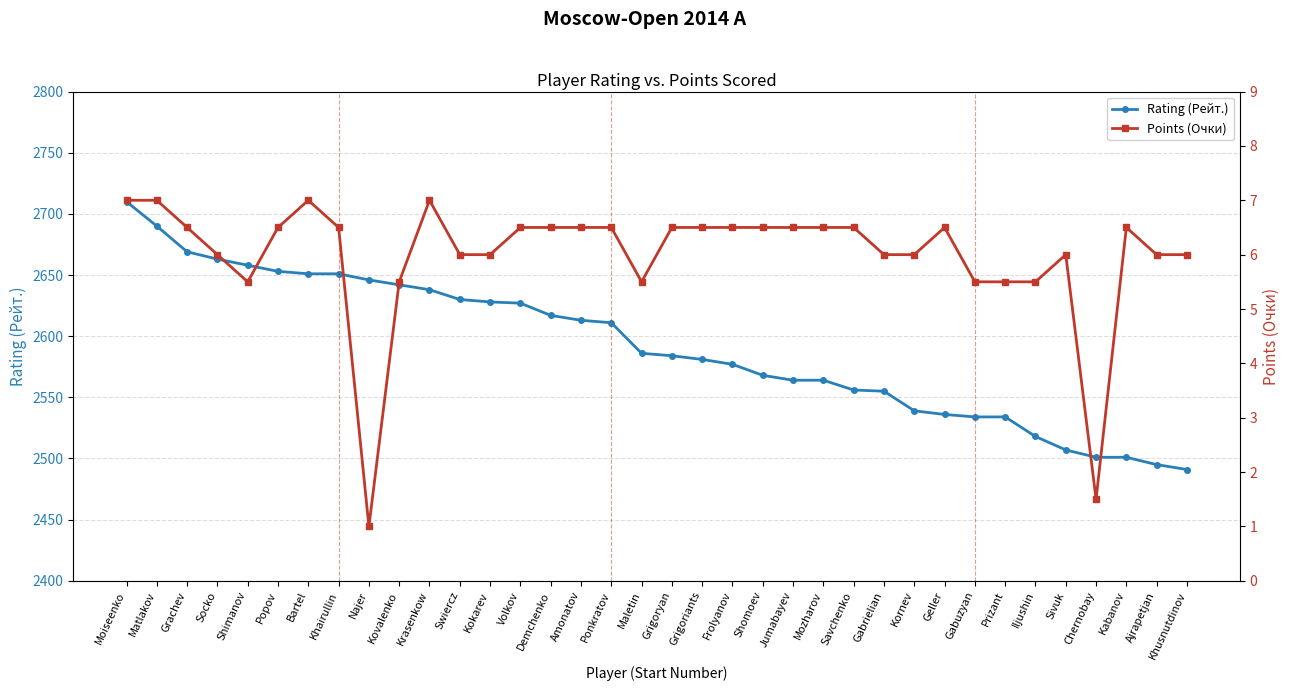

Reading left to right, extract all data points from this chart.

Rating (Рейт.): Moiseenko=2710.0	Matlakov=2690.0	Grachev=2669.0	Socko=2663.0	Shimanov=2658.0	Popov=2653.0	Bartel=2651.0	Khairullin=2651.0	Najer=2646.0	Kovalenko=2642.0	Krasenkow=2638.0	Swiercz=2630.0	Kokarev=2628.0	Volkov=2627.0	Demchenko=2617.0	Amonatov=2613.0	Ponkratov=2611.0	Maletin=2586.0	Grigoryan=2584.0	Grigoriants=2581.0	Frolyanov=2577.0	Shomoev=2568.0	Jumabayev=2564.0	Mozharov=2564.0	Savchenko=2556.0	Gabrielian=2555.0	Kornev=2539.0	Geller=2536.0	Gabuzyan=2534.0	Prizant=2534.0	Iljushin=2518.0	Sivuk=2507.0	Chernobay=2501.0	Kabanov=2501.0	Ajrapetjan=2495.0	Khusnutdinov=2491.0
Points (Очки): Moiseenko=7.0	Matlakov=7.0	Grachev=6.5	Socko=6.0	Shimanov=5.5	Popov=6.5	Bartel=7.0	Khairullin=6.5	Najer=1.0	Kovalenko=5.5	Krasenkow=7.0	Swiercz=6.0	Kokarev=6.0	Volkov=6.5	Demchenko=6.5	Amonatov=6.5	Ponkratov=6.5	Maletin=5.5	Grigoryan=6.5	Grigoriants=6.5	Frolyanov=6.5	Shomoev=6.5	Jumabayev=6.5	Mozharov=6.5	Savchenko=6.5	Gabrielian=6.0	Kornev=6.0	Geller=6.5	Gabuzyan=5.5	Prizant=5.5	Iljushin=5.5	Sivuk=6.0	Chernobay=1.5	Kabanov=6.5	Ajrapetjan=6.0	Khusnutdinov=6.0